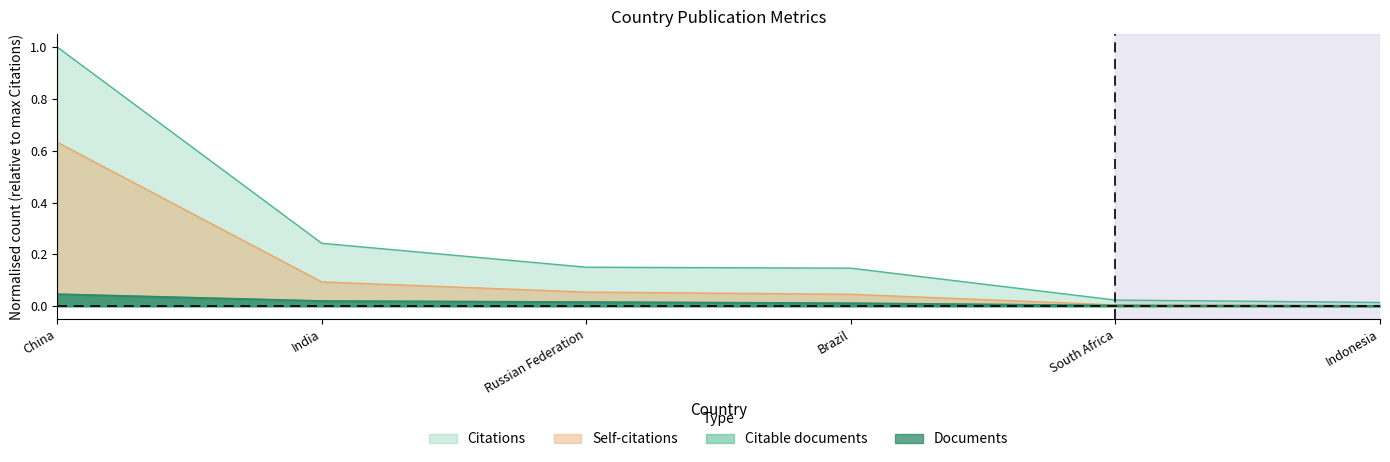

What is the label of the 2nd point from the right?

South Africa